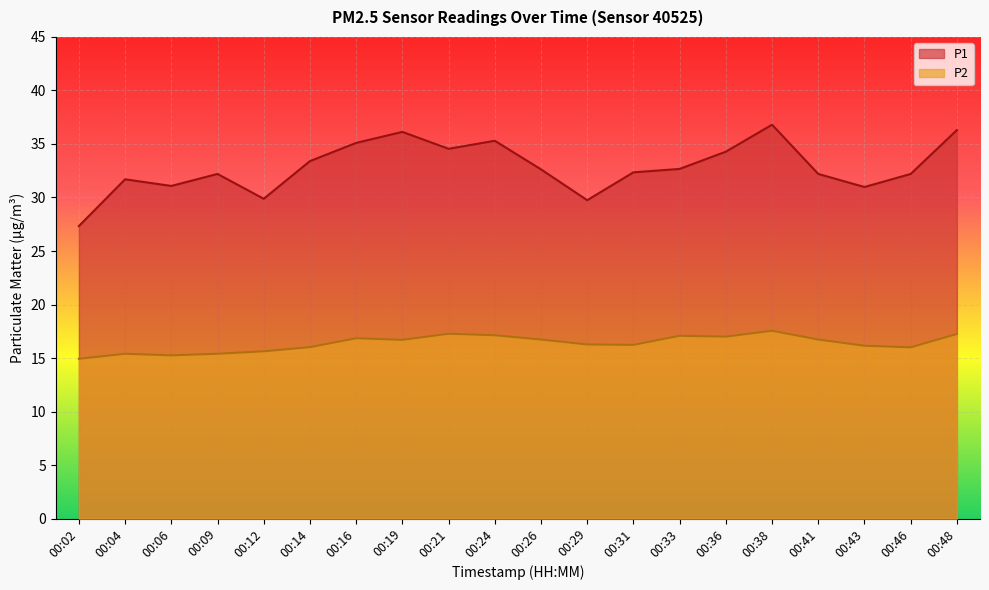

How many data points in P1 are less than 32?

6